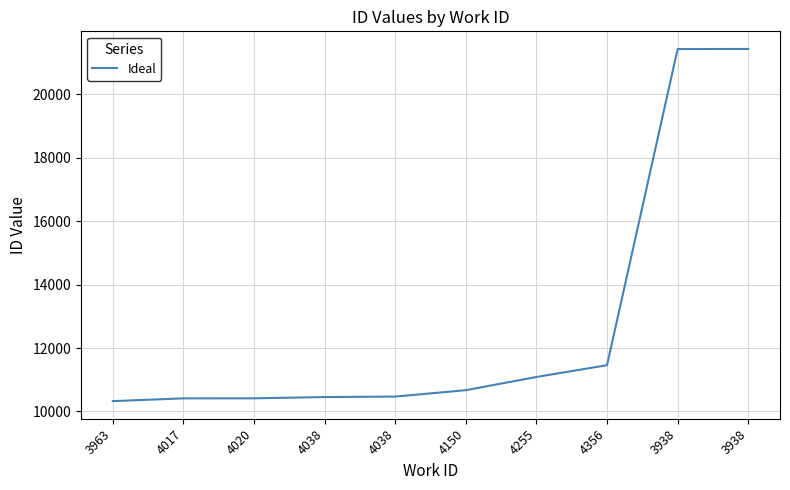

What is the label of the 8th point from the right?

4020